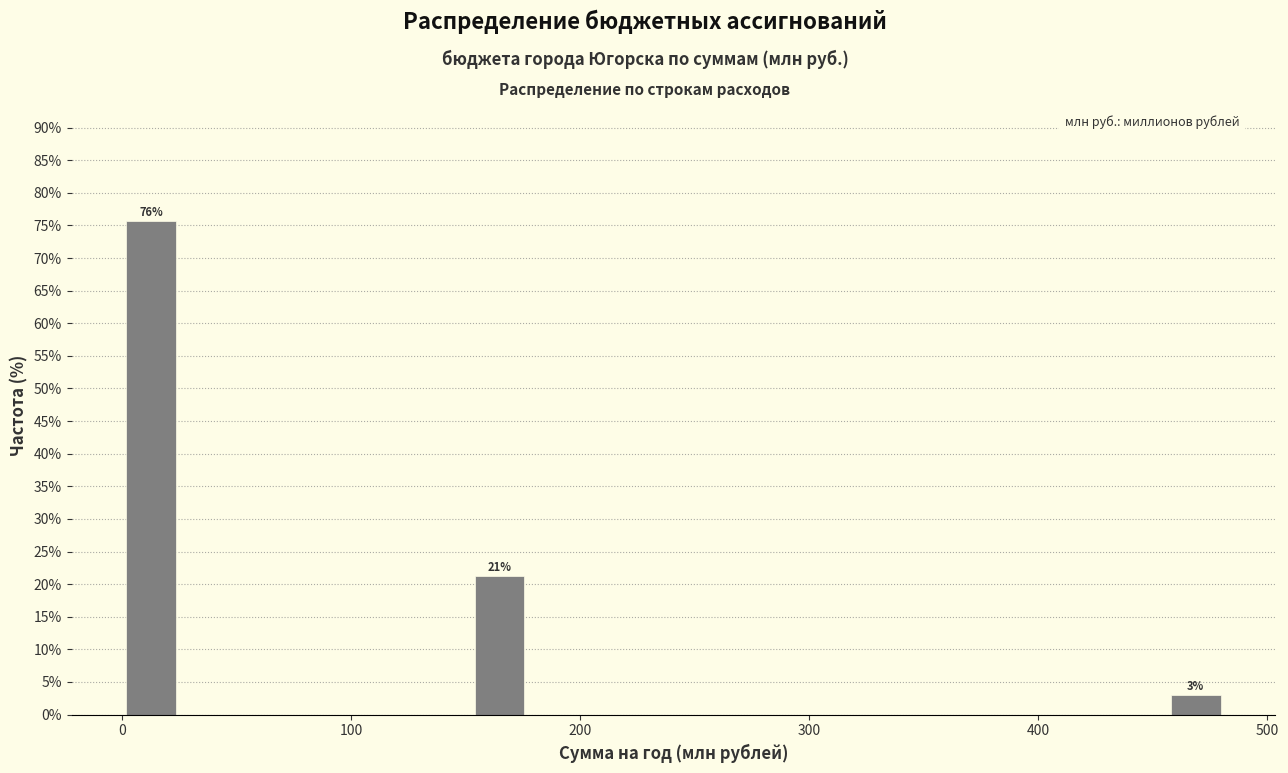

Around what value on the x-axis is the tallest bar? Give the approximate position of its centre, as read against the axis.

10